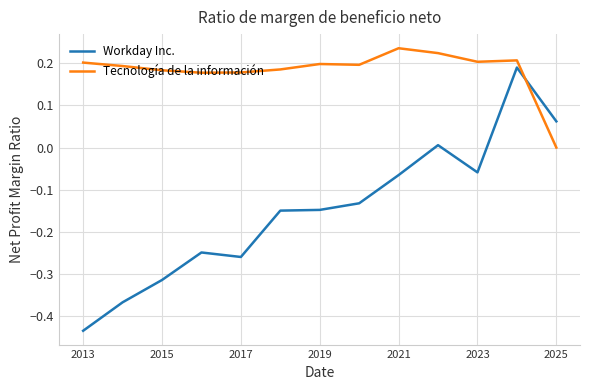

List the series in order of their overall mean, highest first.

Tecnología de la información, Workday Inc.